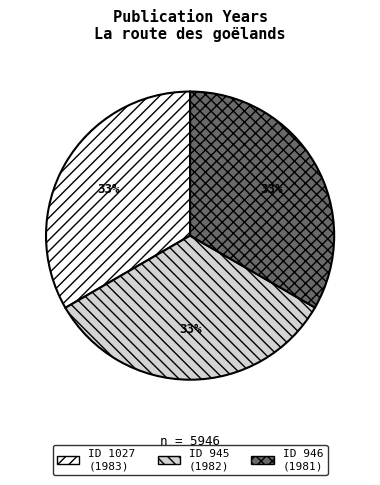

Is there any slice that represents more than half of the pie?

No